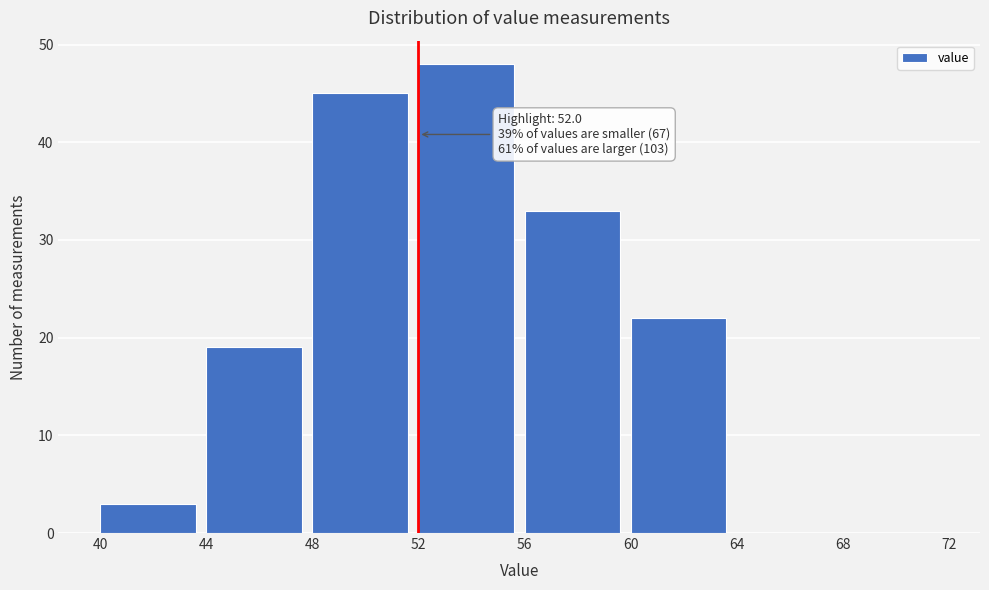

Which range on the x-axis has the tallest bar?

52 to 56